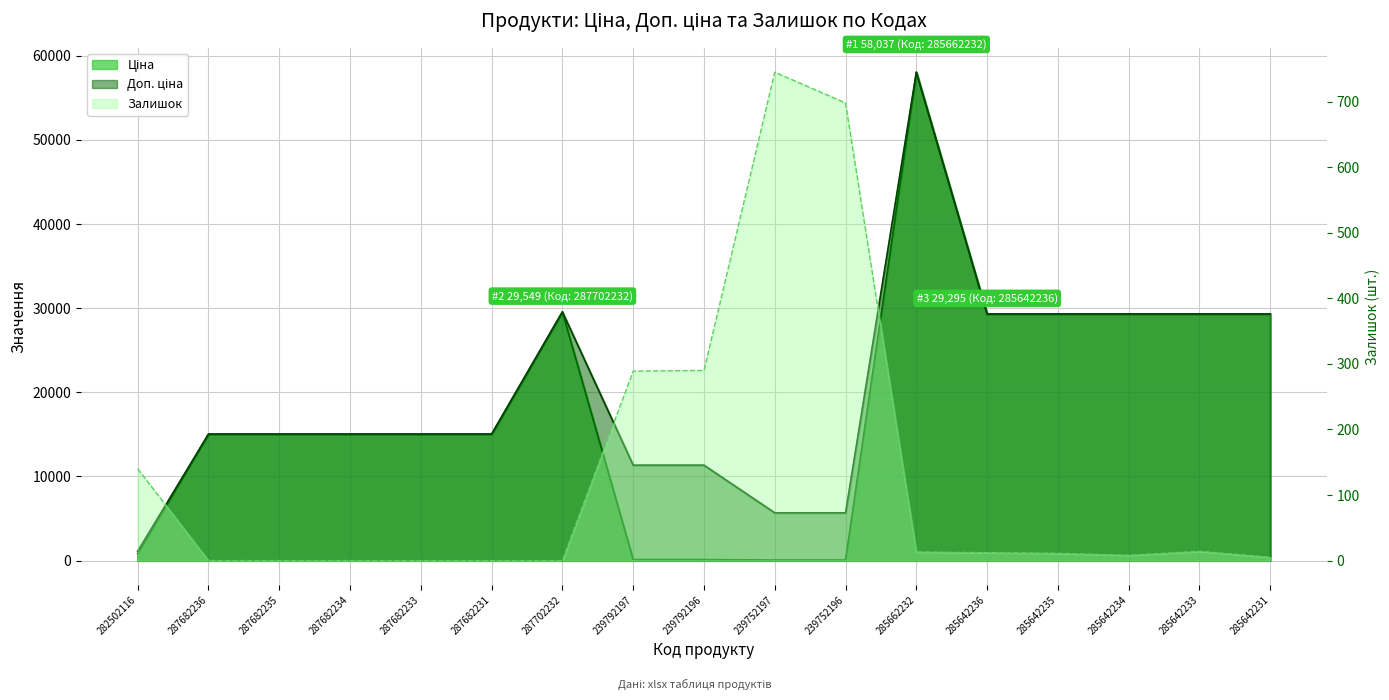

Which series has the largest total across all categories?

Доп. ціна